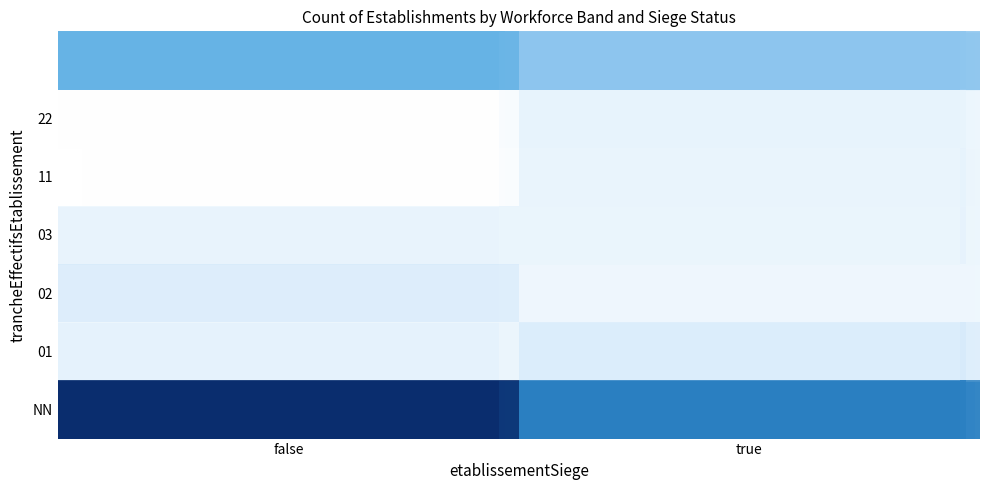

Which category has the lowest value in the 01 series?

false